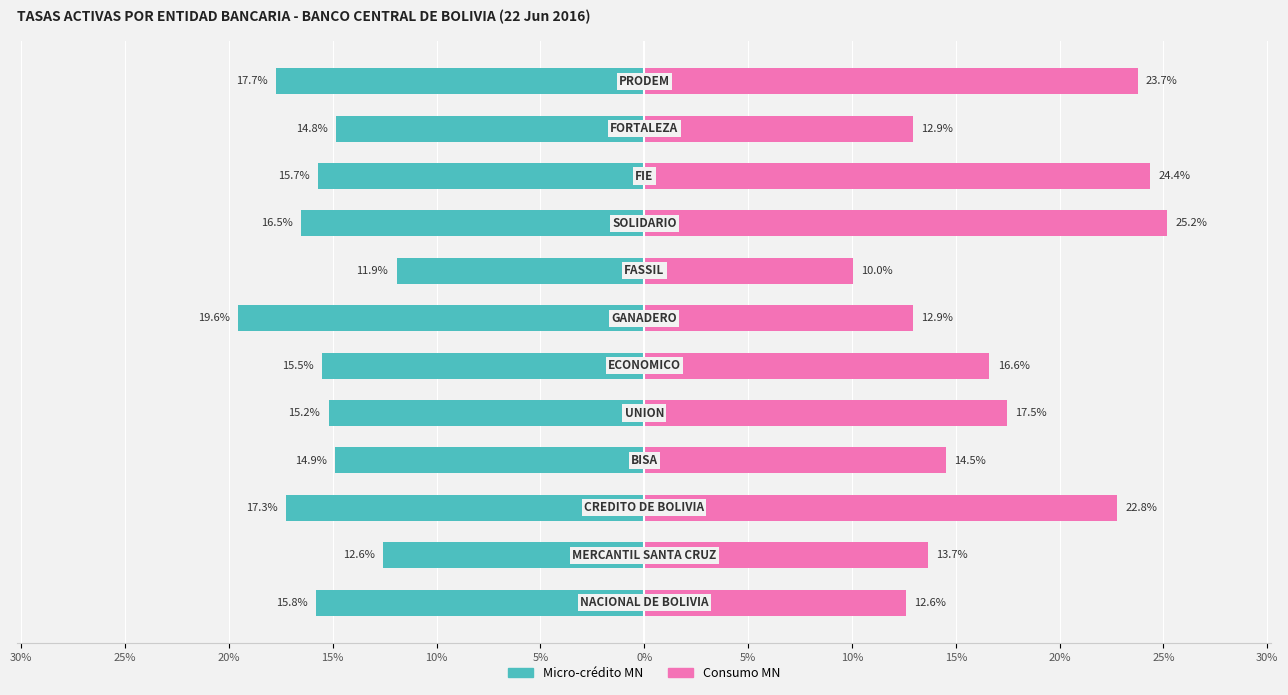

Reading left to right, list all the values displayed in this chart.

Micro-crédito MN: -15.8	-12.6	-17.3	-14.9	-15.2	-15.5	-19.6	-11.9	-16.5	-15.7	-14.8	-17.7
Consumo MN: 12.6	13.7	22.8	14.5	17.5	16.6	12.9	10.0	25.2	24.4	12.9	23.7